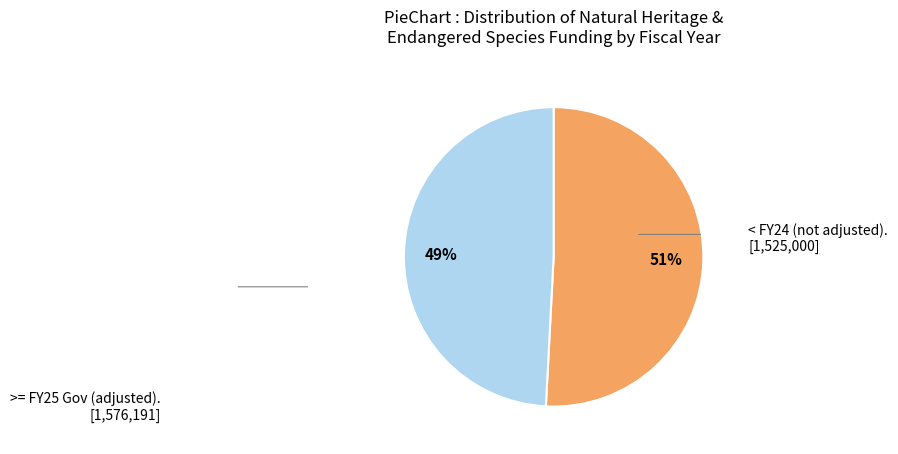

Does any single category account for the majority?

Yes